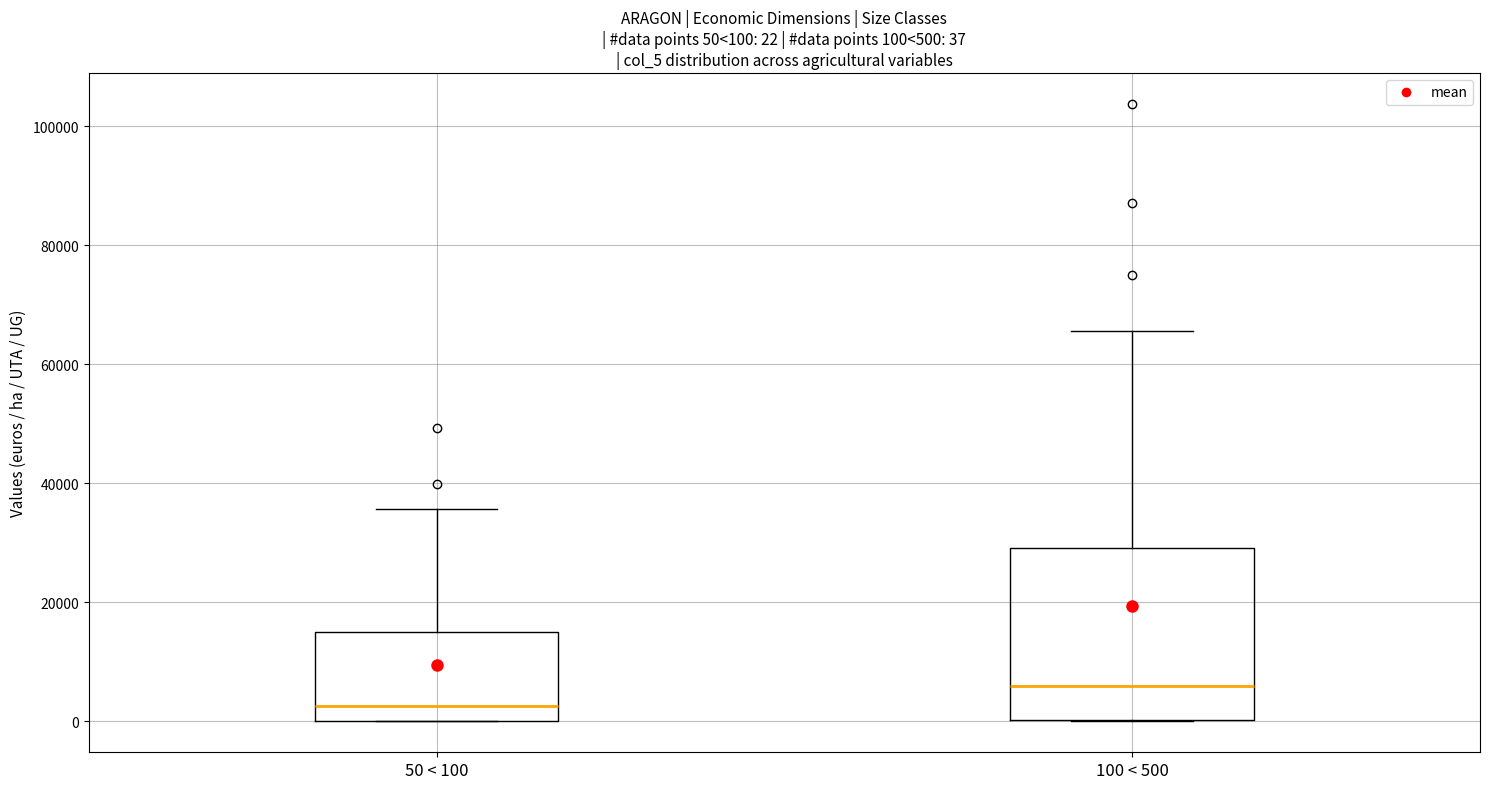

Comparing the boxes themselves (not the whiskers), which one is the tallest?

100 < 500